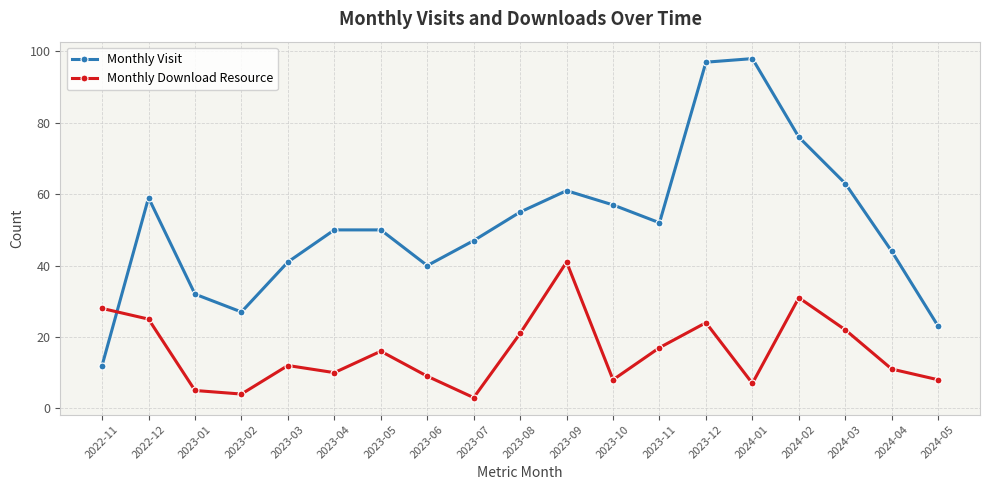

Reading left to right, what are all the values shown in this chart?

Monthly Visit: 2022-11=12	2022-12=59	2023-01=32	2023-02=27	2023-03=41	2023-04=50	2023-05=50	2023-06=40	2023-07=47	2023-08=55	2023-09=61	2023-10=57	2023-11=52	2023-12=97	2024-01=98	2024-02=76	2024-03=63	2024-04=44	2024-05=23
Monthly Download Resource: 2022-11=28	2022-12=25	2023-01=5	2023-02=4	2023-03=12	2023-04=10	2023-05=16	2023-06=9	2023-07=3	2023-08=21	2023-09=41	2023-10=8	2023-11=17	2023-12=24	2024-01=7	2024-02=31	2024-03=22	2024-04=11	2024-05=8